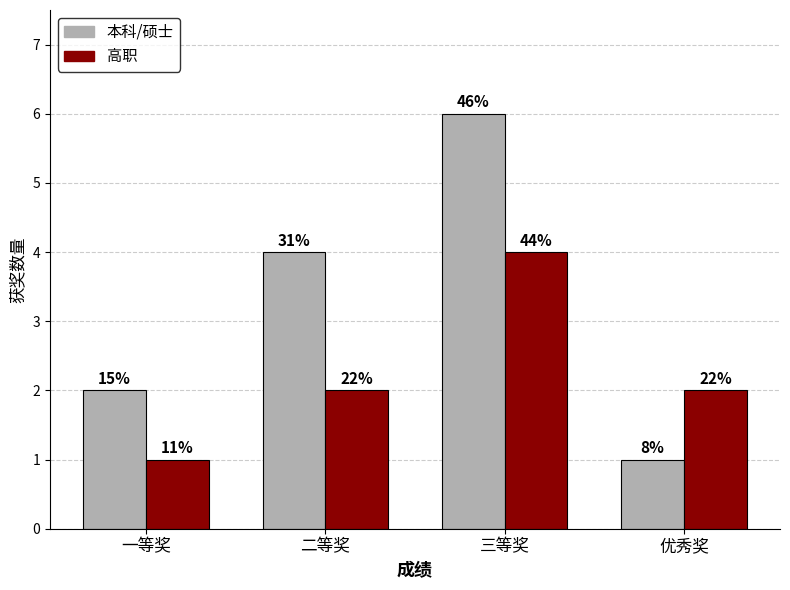

What is the difference between the maximum and second lowest values in the 本科/硕士 series?

4